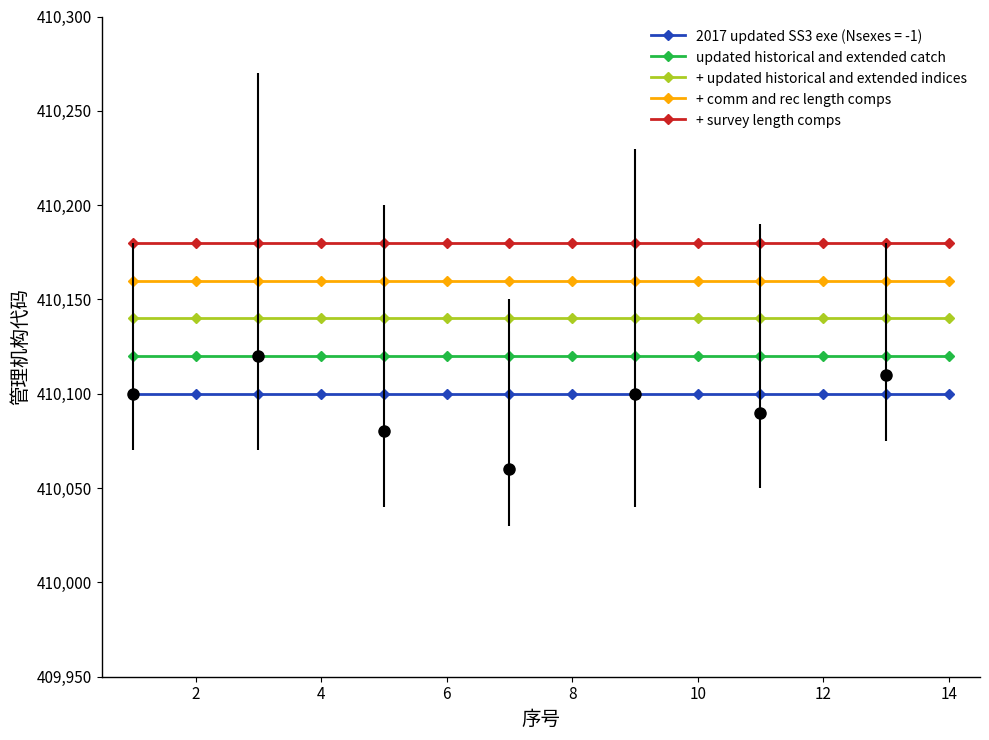

True or false: + updated historical and extended indices and 2017 updated SS3 exe (Nsexes = -1) cross at least once.

False